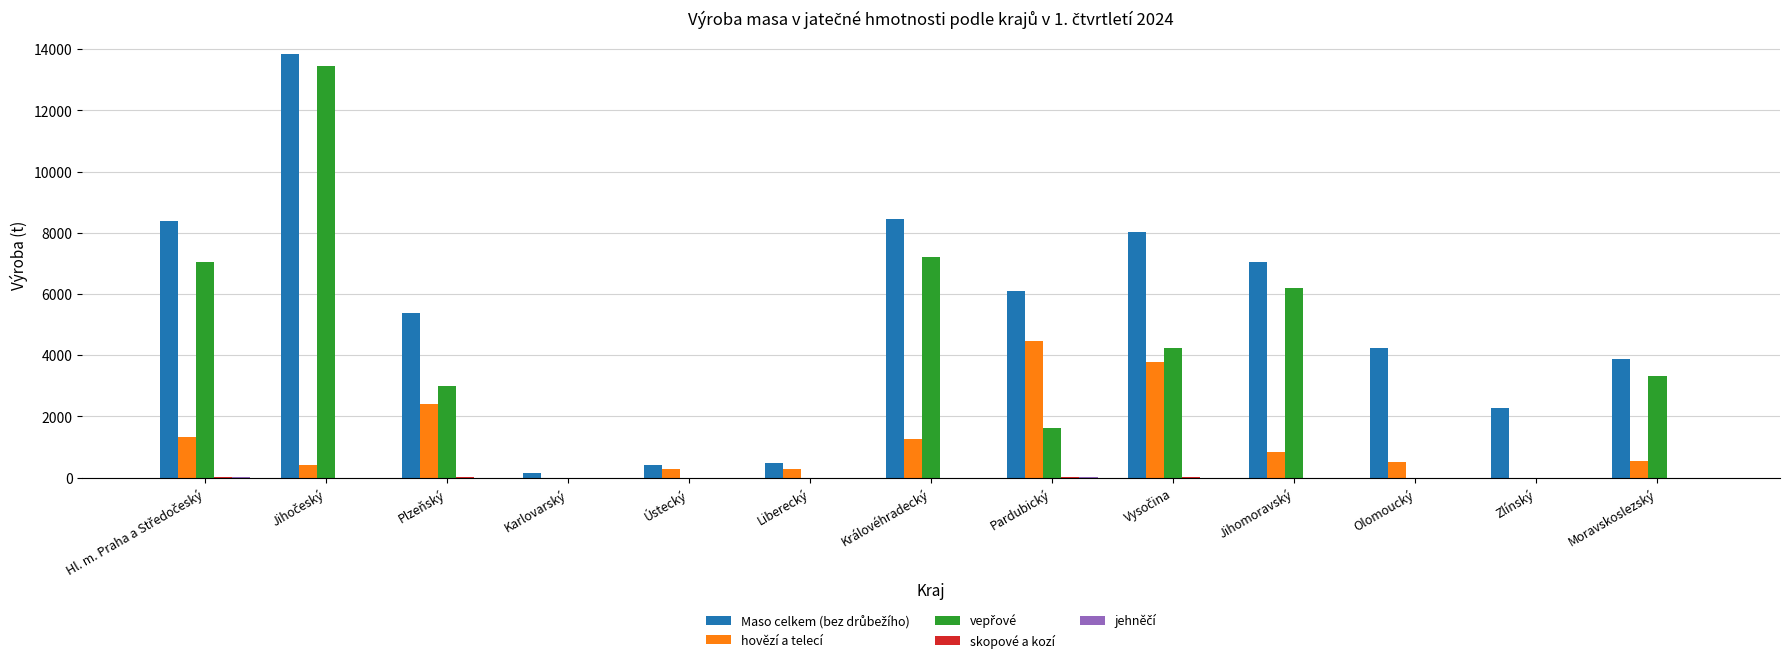

Is it true that hovězí a telecí equals 499.7 at Olomoucký?

True